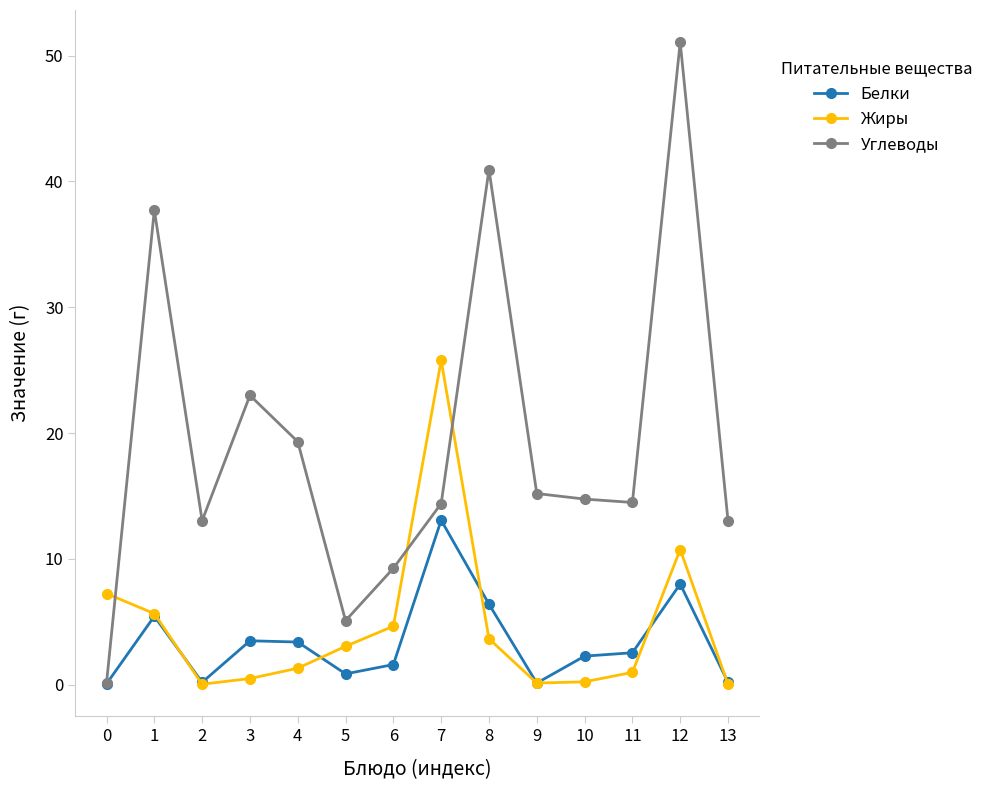

How many values in the Жиры series are below 3?

7